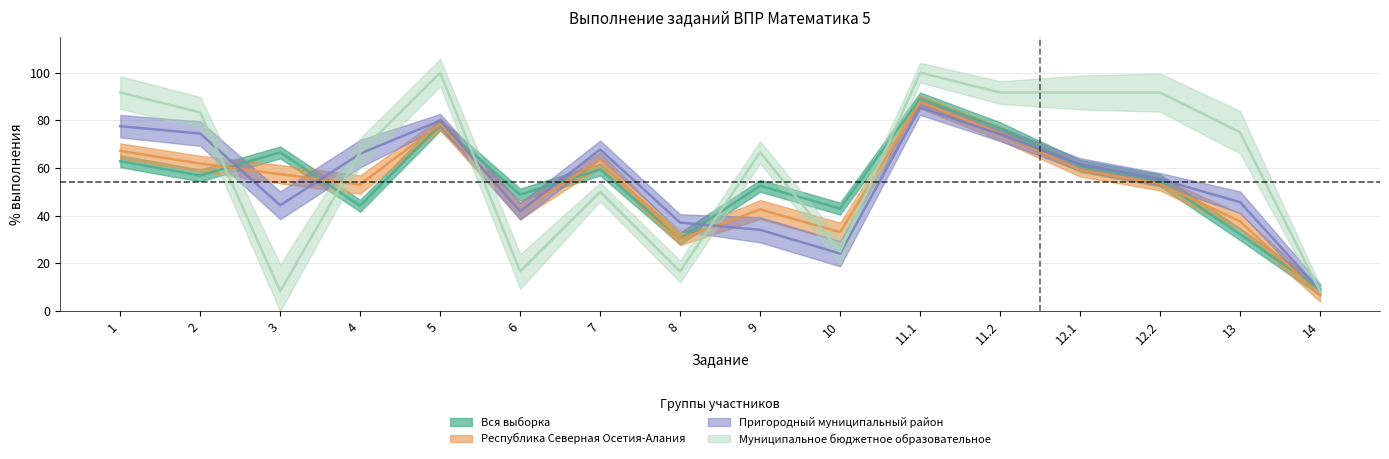

What is the label of the 16th point from the left?

14